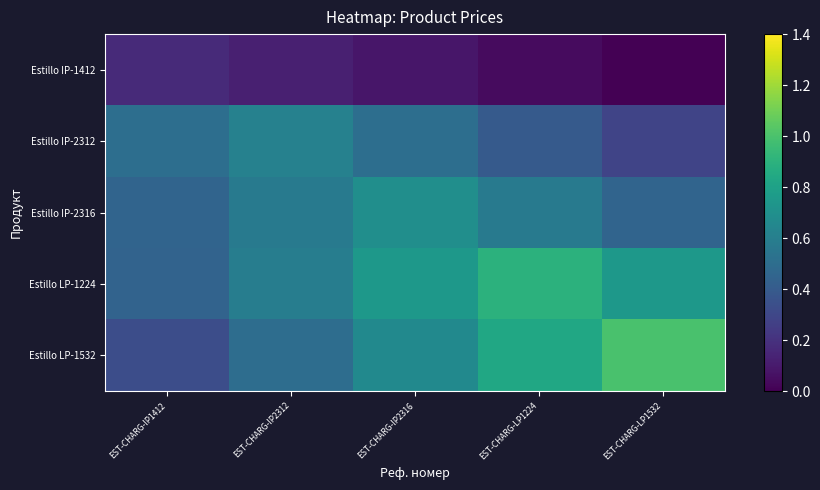

Reading left to right, extract all data points from this chart.

Estillo IP-1412: EST-CHARG-IP1412=0.2	EST-CHARG-IP2312=0.1	EST-CHARG-IP2316=0.1	EST-CHARG-LP1224=0.0	EST-CHARG-LP1532=0.0
Estillo IP-2312: EST-CHARG-IP1412=0.5	EST-CHARG-IP2312=0.6	EST-CHARG-IP2316=0.5	EST-CHARG-LP1224=0.4	EST-CHARG-LP1532=0.3
Estillo IP-2316: EST-CHARG-IP1412=0.4	EST-CHARG-IP2312=0.6	EST-CHARG-IP2316=0.7	EST-CHARG-LP1224=0.6	EST-CHARG-LP1532=0.4
Estillo LP-1224: EST-CHARG-IP1412=0.4	EST-CHARG-IP2312=0.6	EST-CHARG-IP2316=0.7	EST-CHARG-LP1224=0.9	EST-CHARG-LP1532=0.7
Estillo LP-1532: EST-CHARG-IP1412=0.3	EST-CHARG-IP2312=0.5	EST-CHARG-IP2316=0.7	EST-CHARG-LP1224=0.8	EST-CHARG-LP1532=1.0